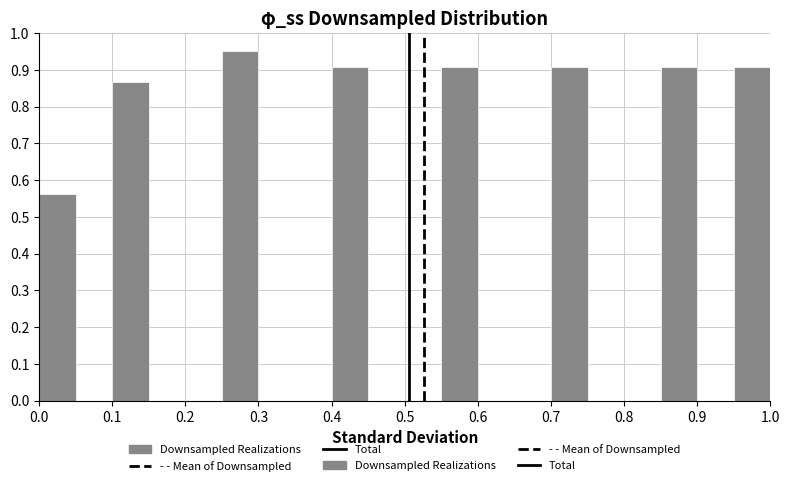

Reading left to right, list every bar in this chart as the range it spans on the x-axis followed by its height. The values are not printed on the chart, so give them approximately, as read against the axis.

0.00 to 0.05: 0.56
0.05 to 0.10: 0
0.10 to 0.15: 0.87
0.15 to 0.20: 0
0.20 to 0.25: 0
0.25 to 0.30: 0.95
0.30 to 0.35: 0
0.35 to 0.40: 0
0.40 to 0.45: 0.91
0.45 to 0.50: 0
0.50 to 0.55: 0
0.55 to 0.60: 0.91
0.60 to 0.65: 0
0.65 to 0.70: 0
0.70 to 0.75: 0.91
0.75 to 0.80: 0
0.80 to 0.85: 0
0.85 to 0.90: 0.91
0.90 to 0.95: 0
0.95 to 1.00: 0.91